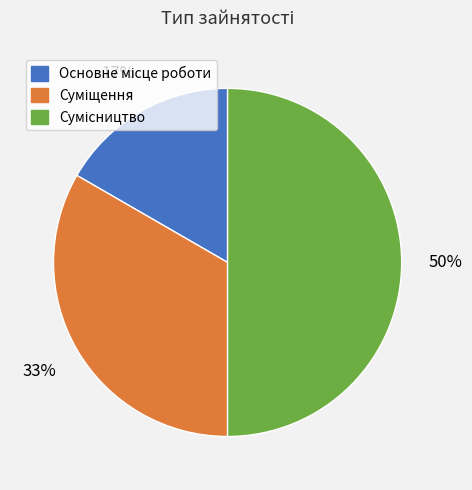

To the nearest percent, what is the average slice percentage?

33%